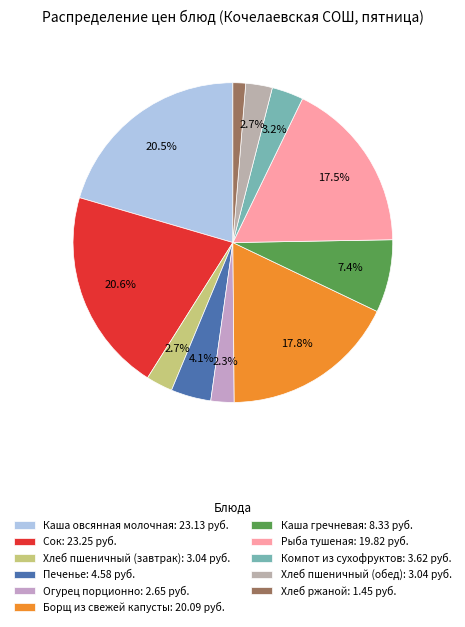

How many slices are in this pie chart?

11